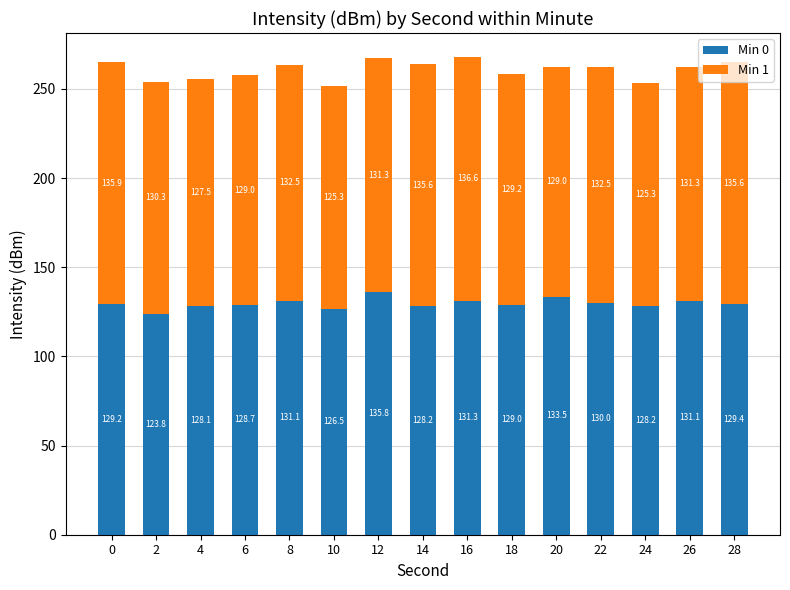

What is the average value of the Min 0 series?

129.6